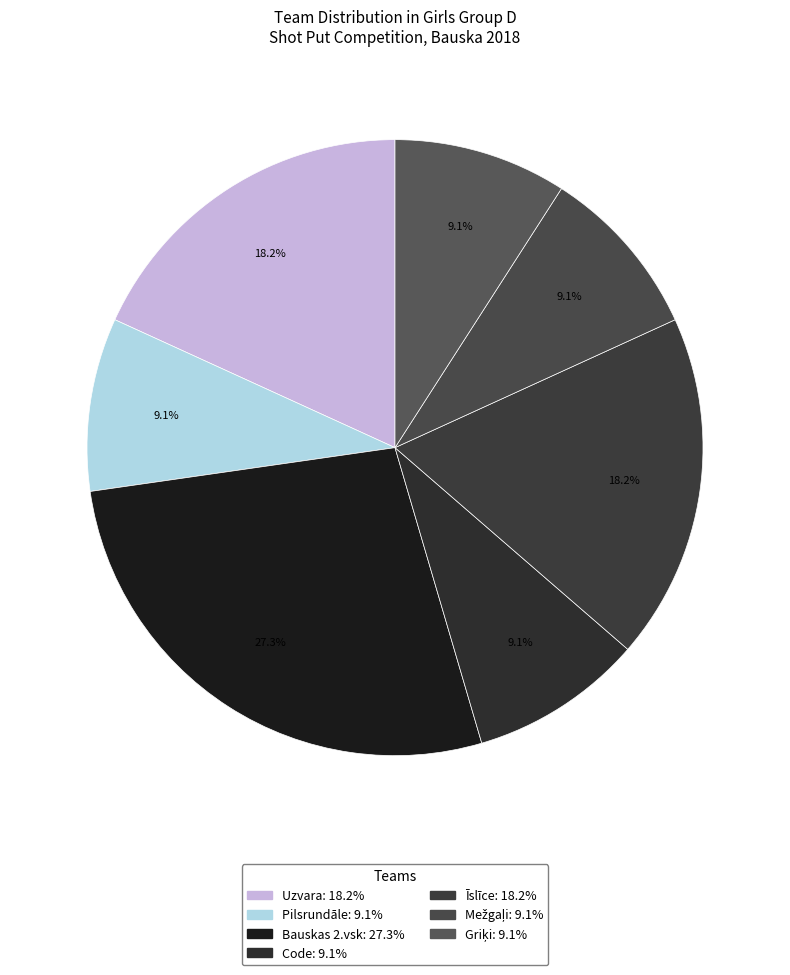

Is Īslīce the majority of the pie?

No